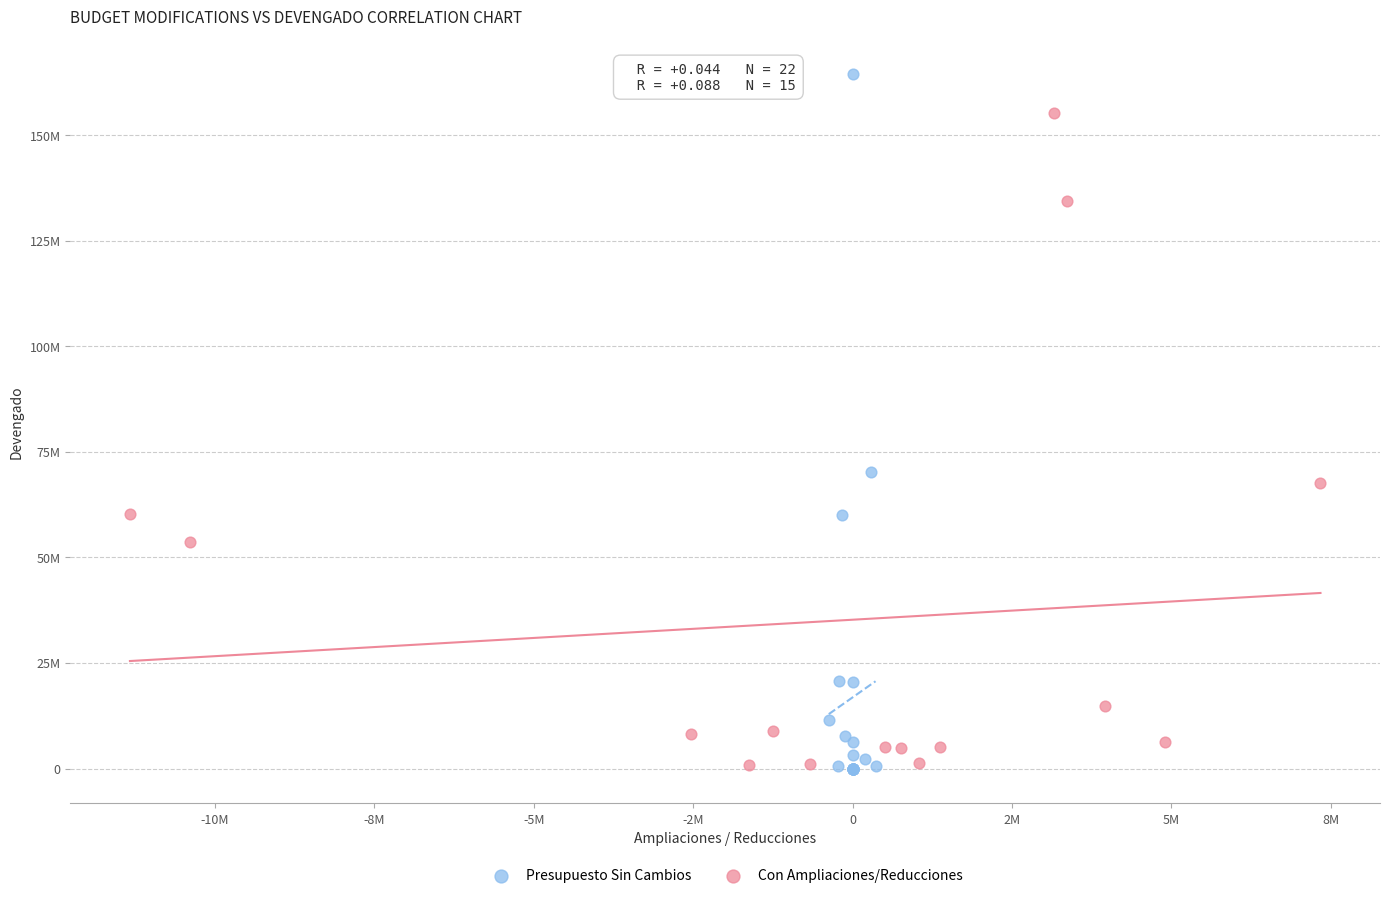

What are all the series names shown in the legend?

Presupuesto Sin Cambios, Con Ampliaciones/Reducciones